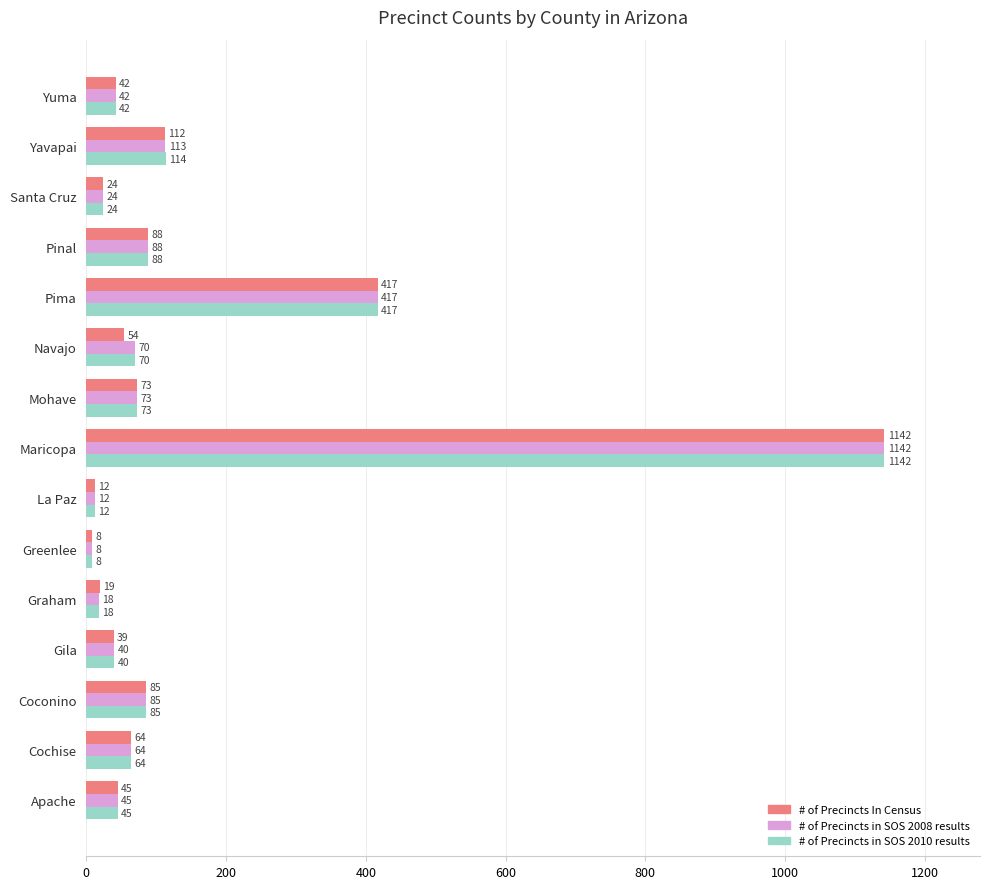

What is the sum of all # of Precincts In Census values?

2224